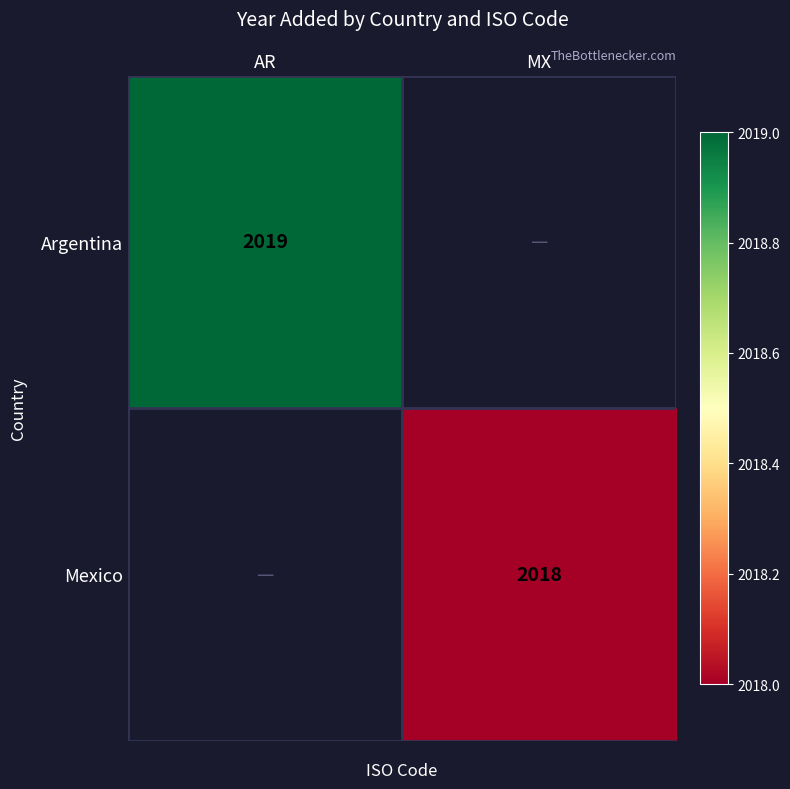

Count the number of categories in the chart.

2